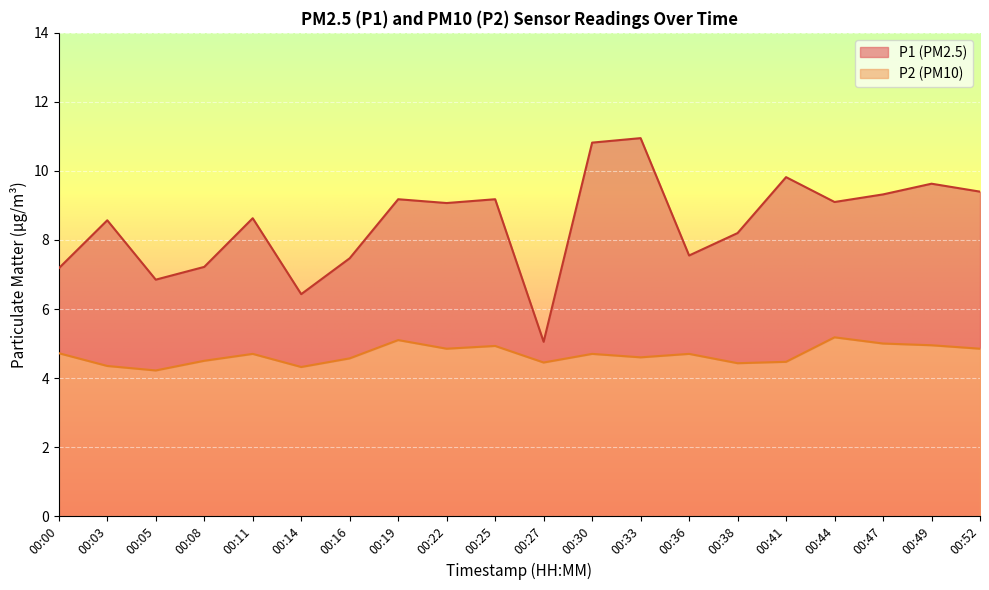

Is the value of P1 at 00:03 greater than the value of P2 at 00:19?

Yes